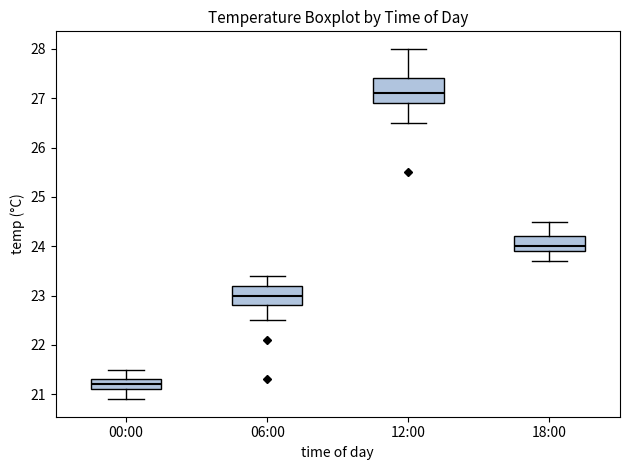

Reading left to right, read every box against the y-axis: the position of its median line, the range the box covers, and the ends of its whiskers. The values are not printed on the chart, so give them approximately, as read against the axis.

00:00: median 21.2, box 21.1 to 21.3, whiskers 20.9 to 21.5
06:00: median 23.0, box 22.8 to 23.2, whiskers 22.5 to 23.4
12:00: median 27.1, box 26.9 to 27.4, whiskers 26.5 to 28.0
18:00: median 24.0, box 23.9 to 24.2, whiskers 23.7 to 24.5